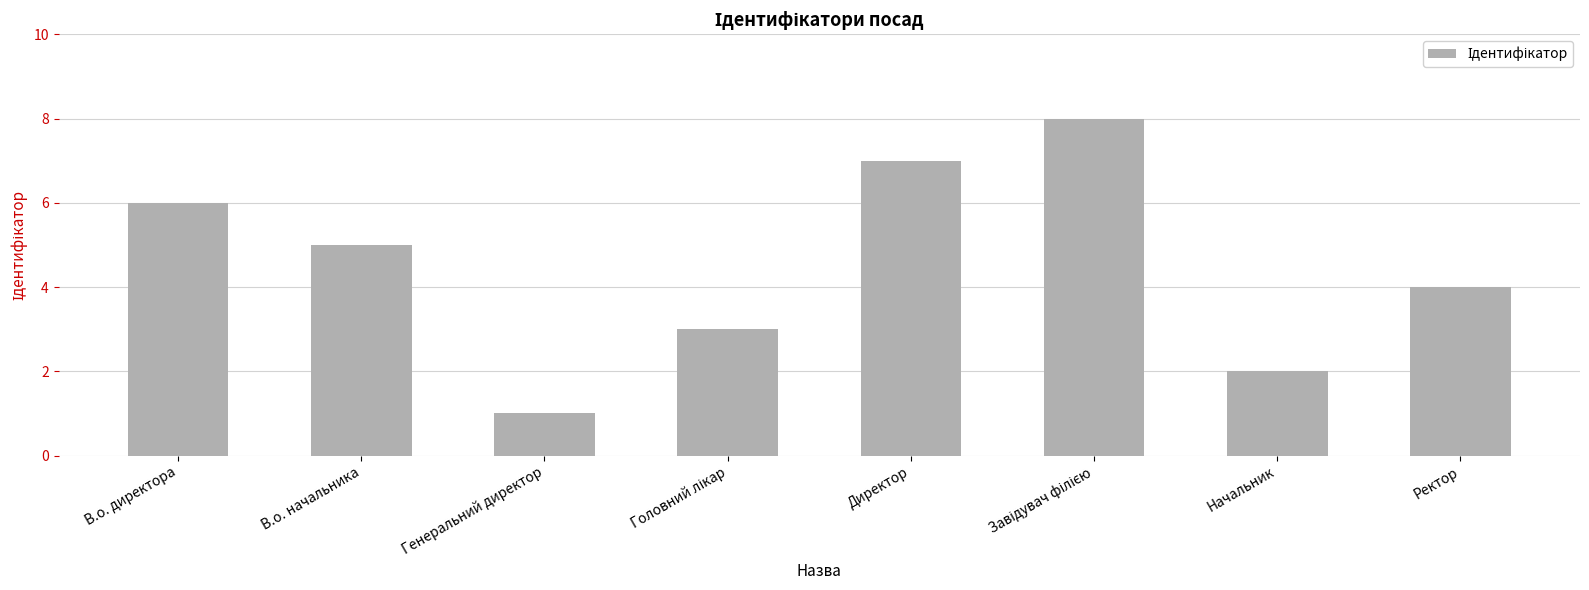

What is the change in value from В.о. начальника to Начальник?

-3